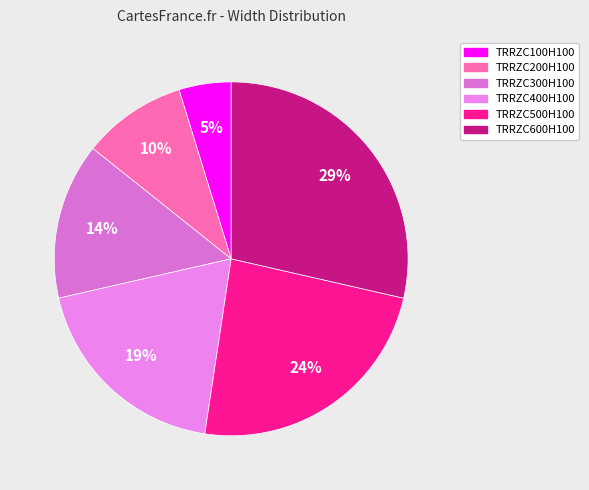

To the nearest percent, what portion does TRRZC200H100 represent?

10%